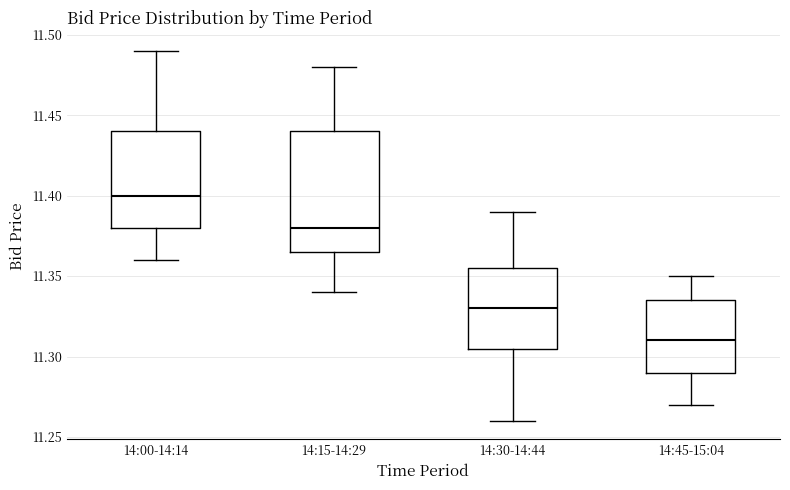

Reading left to right, read every box against the y-axis: the position of its median line, the range the box covers, and the ends of its whiskers. The values are not printed on the chart, so give them approximately, as read against the axis.

14:00-14:14: median 11.400, box 11.380 to 11.440, whiskers 11.360 to 11.490
14:15-14:29: median 11.380, box 11.365 to 11.440, whiskers 11.340 to 11.480
14:30-14:44: median 11.330, box 11.305 to 11.355, whiskers 11.260 to 11.390
14:45-15:04: median 11.310, box 11.290 to 11.335, whiskers 11.270 to 11.350